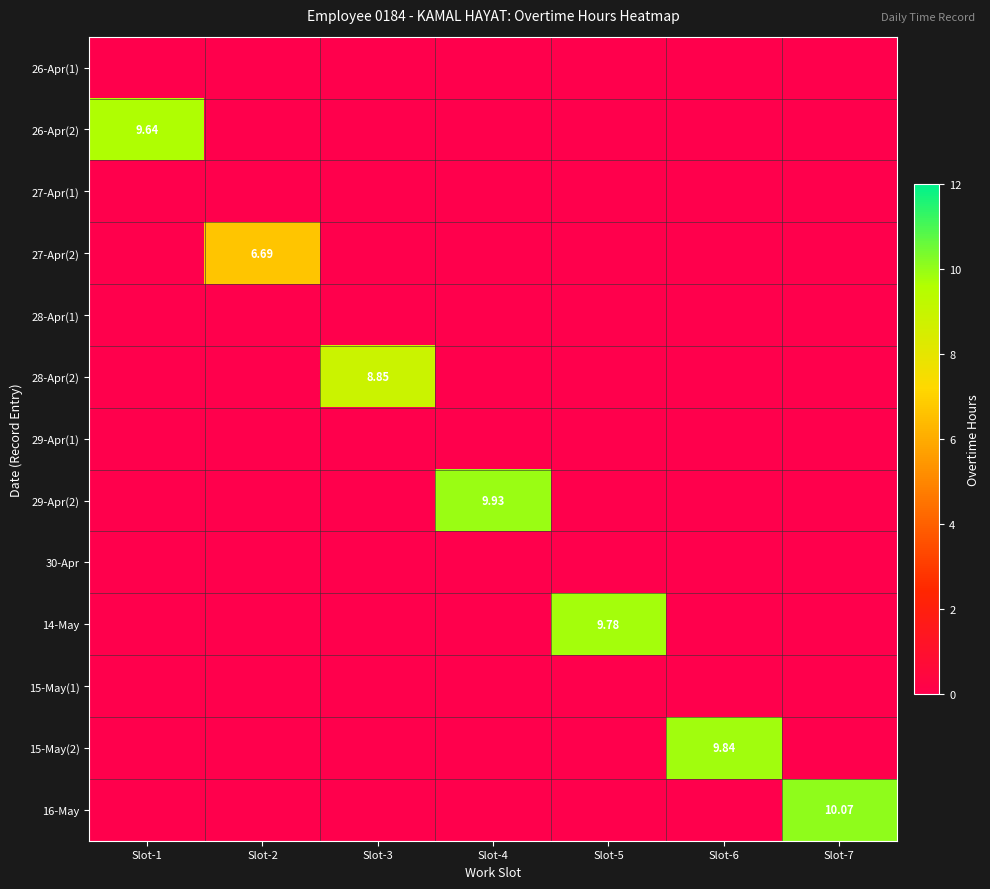

Count the number of data series in this chart.

13